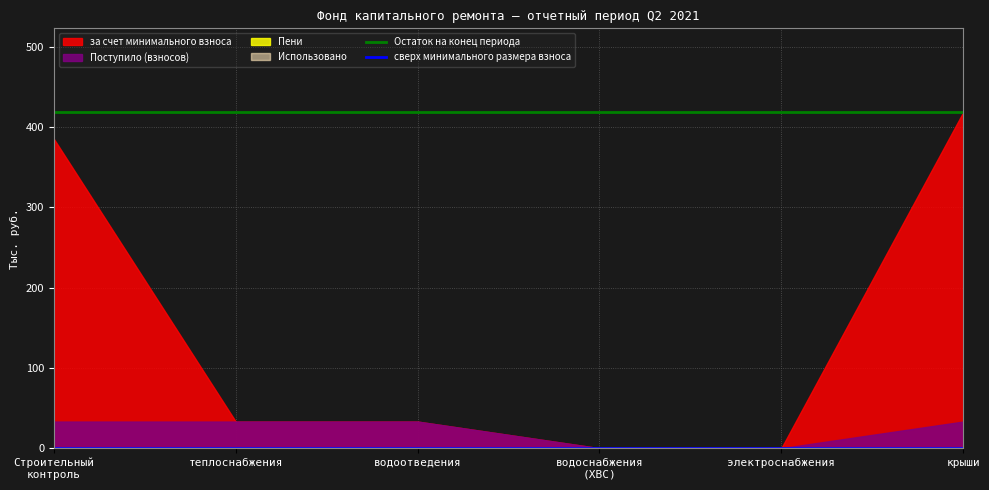

True or false: Остаток на конец периода has a value of 733.9 at теплоснабжения.

False